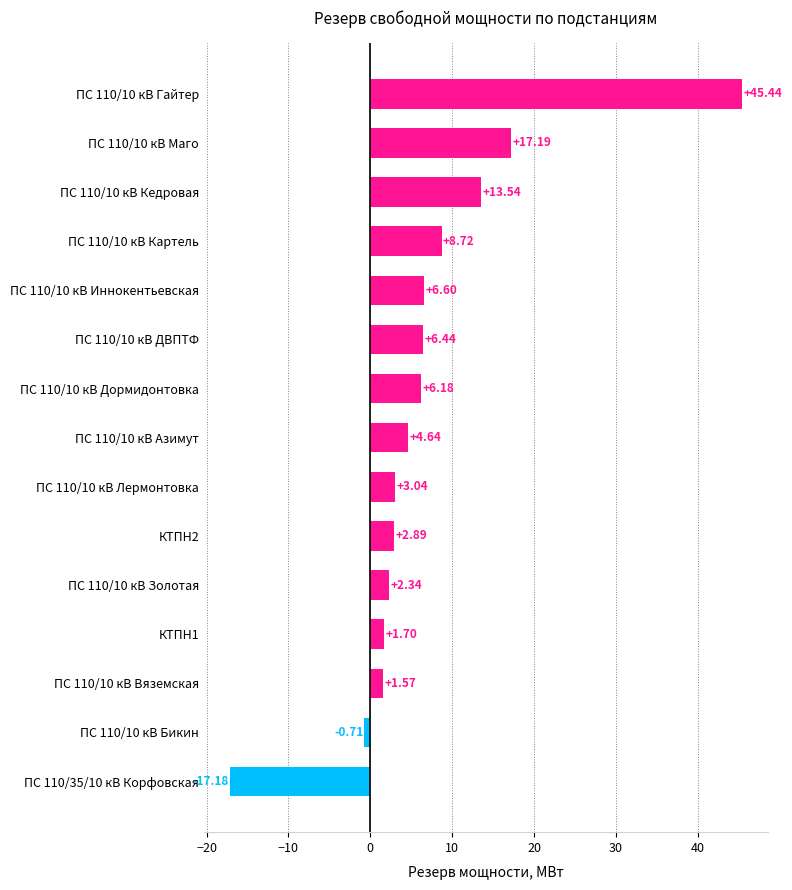

What is the sum of the values at ПС 110/10 кВ ДВПТФ and ПС 110/10 кВ Лермонтовка?

9.5